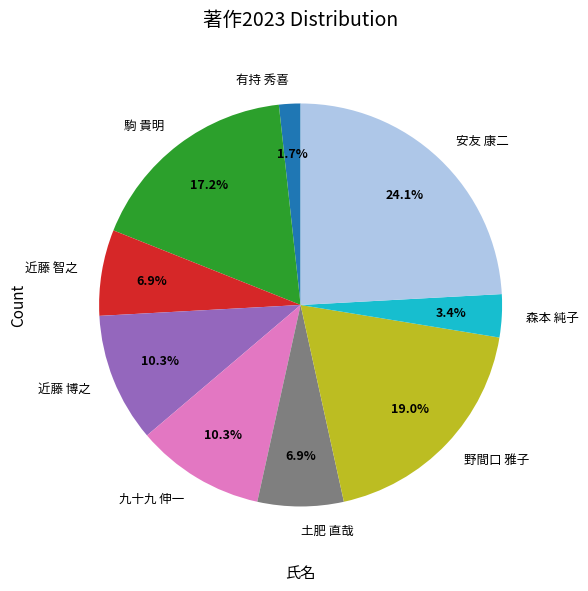

What is the largest slice in the pie chart?

安友 康二